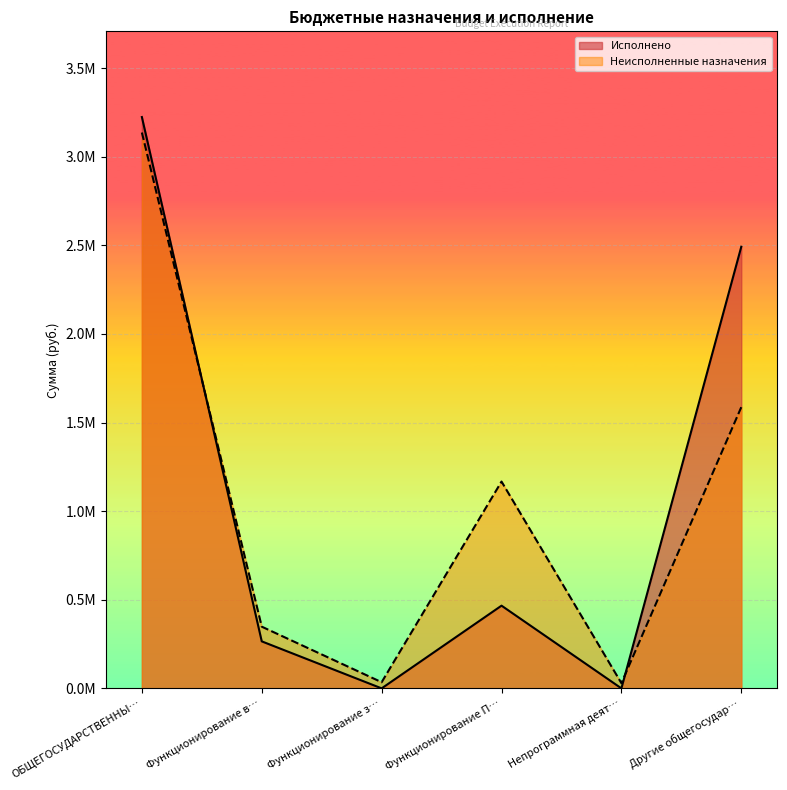

Rank the series at ОБЩЕГОСУДАРСТВЕННЫ… from highest to lowest value.

Исполнено, Неисполненные назначения